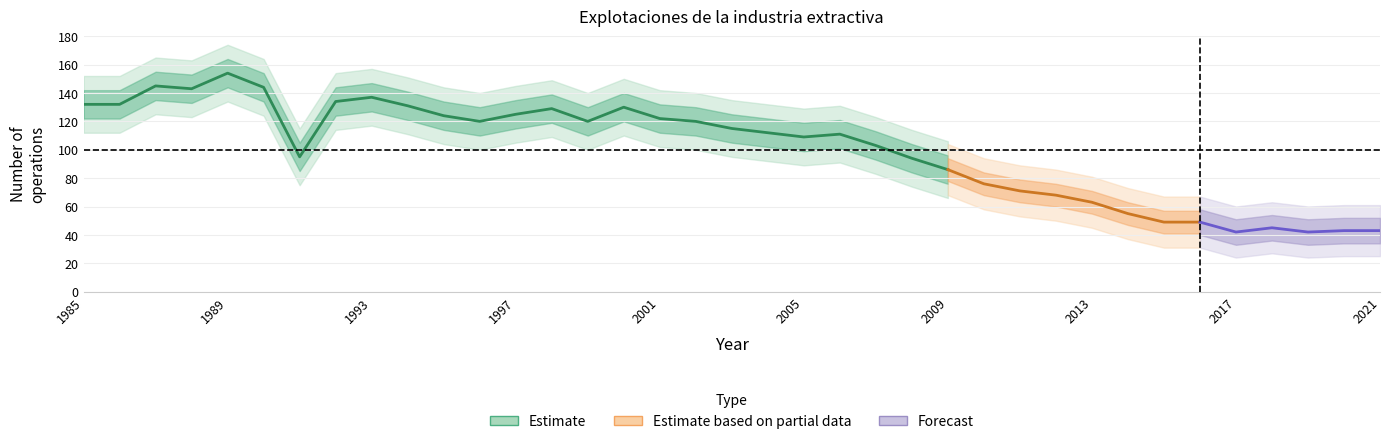

What is the maximum value shown in the chart?

154